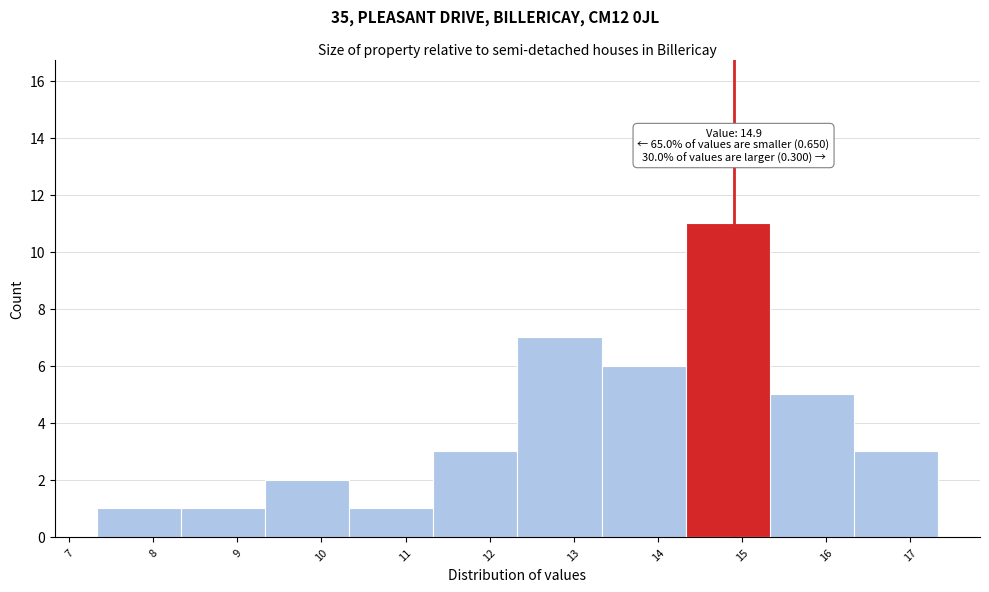

Which range on the x-axis has the tallest bar?

14.33 to 15.33